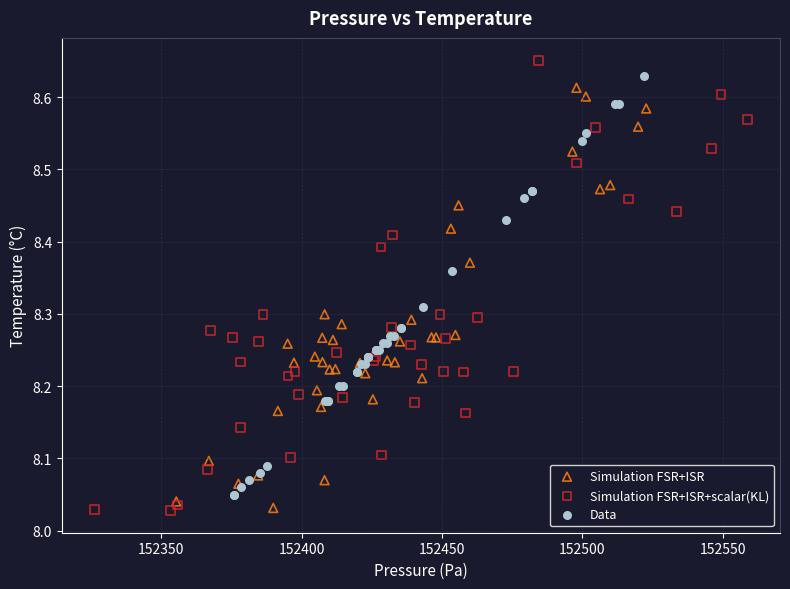

What are all the series names shown in the legend?

Simulation FSR+ISR, Simulation FSR+ISR+scalar(KL), Data